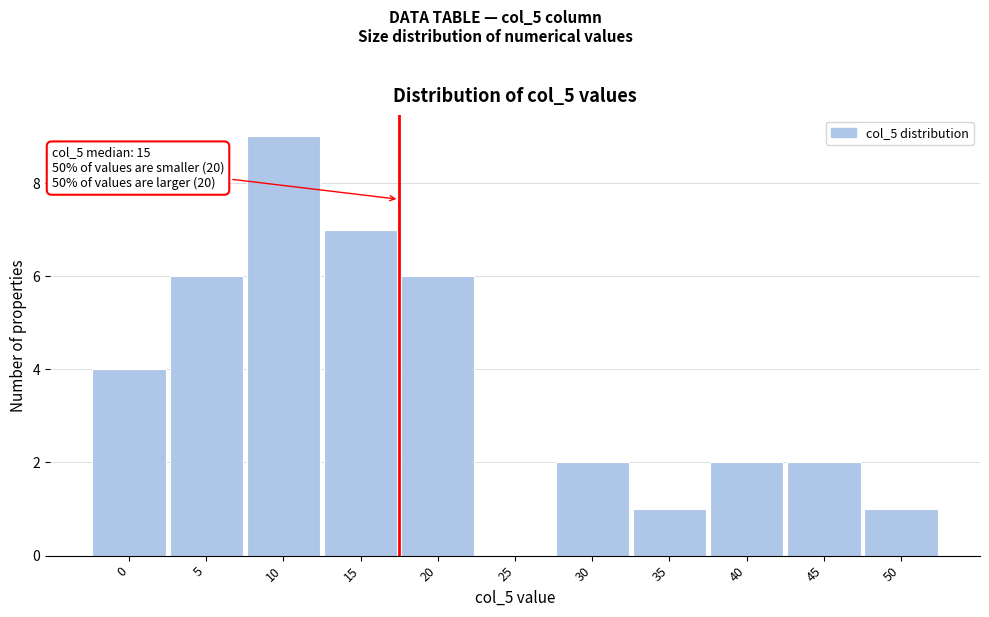

Reading left to right, list all the values displayed in this chart.

0=4	5=6	10=9	15=7	20=6	25=0	30=2	35=1	40=2	45=2	50=1